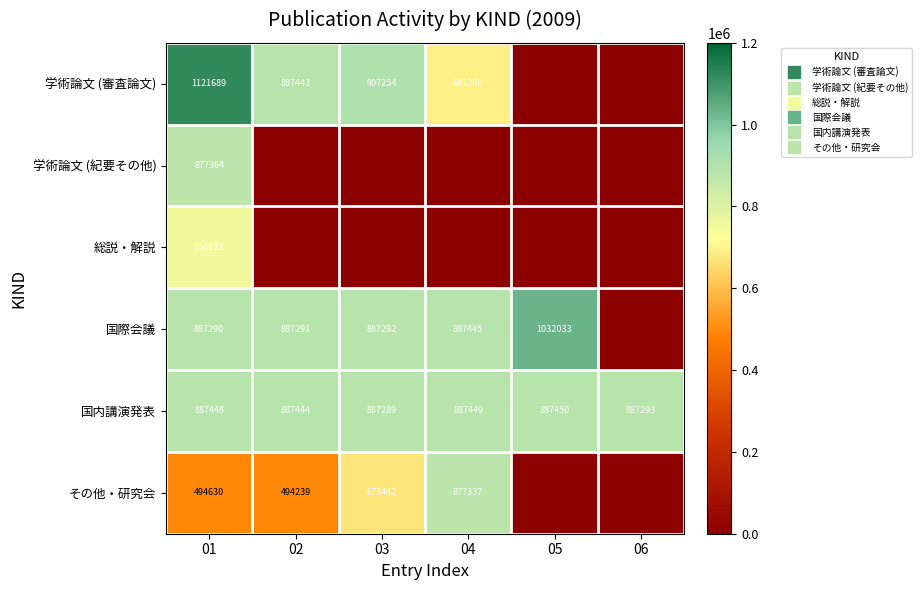

What is the average value of the その他・研究会 series?

423275